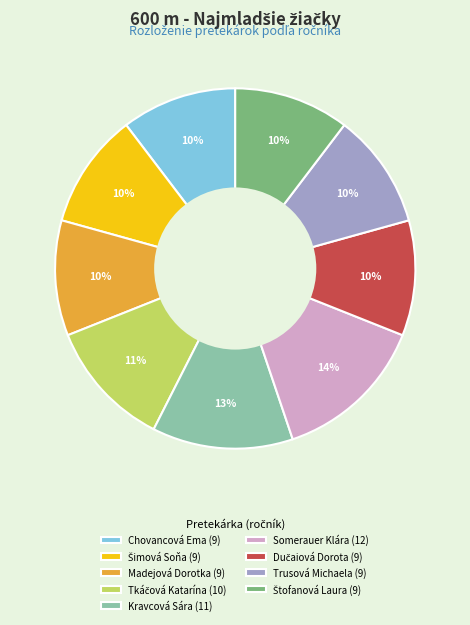

Is Madejová Dorotka the majority of the pie?

No